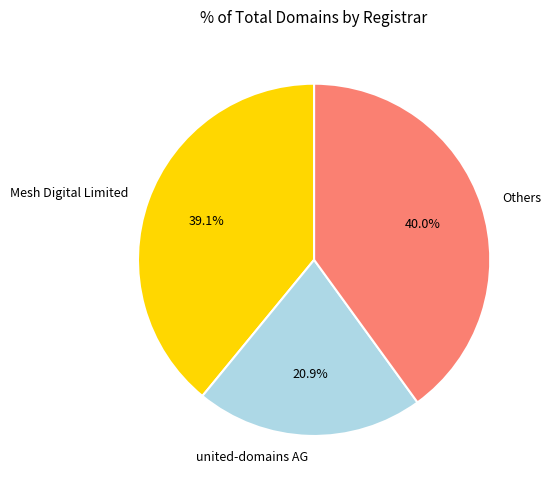

Is there a majority slice in this chart?

No